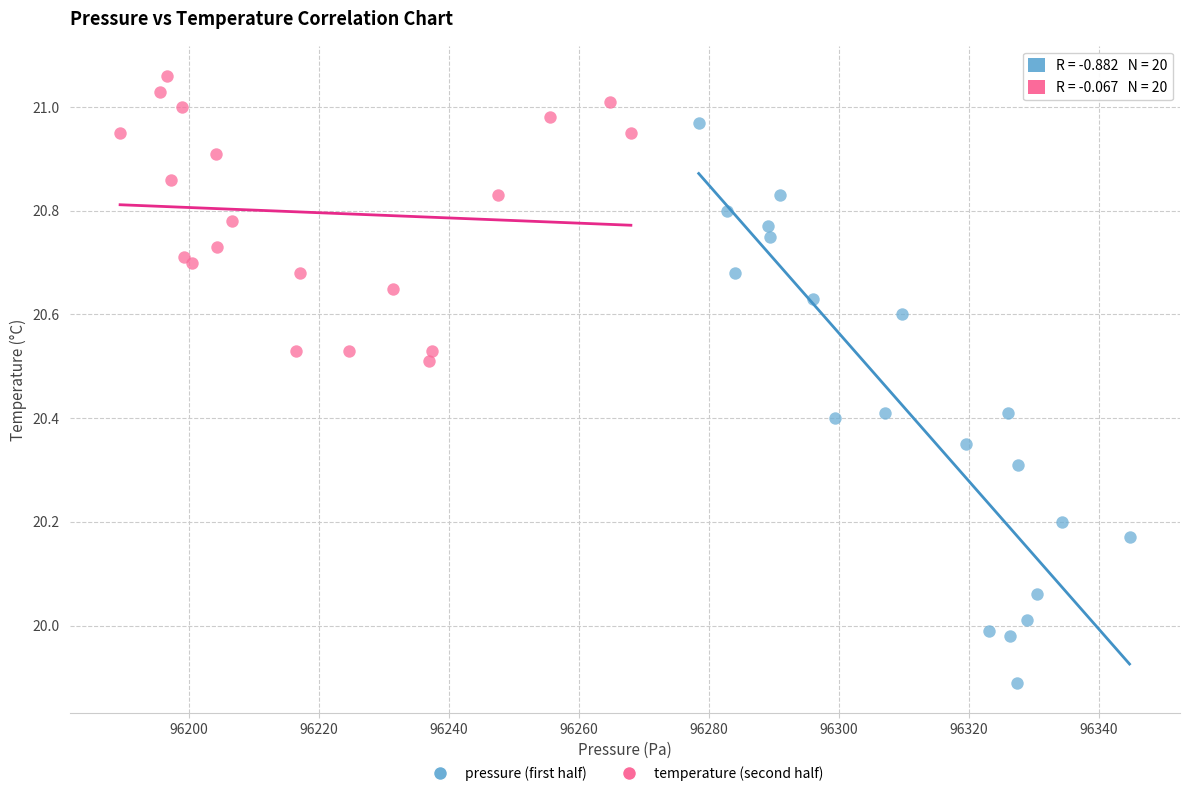

Which series has the largest Y range (max minus min)?

pressure (first half)